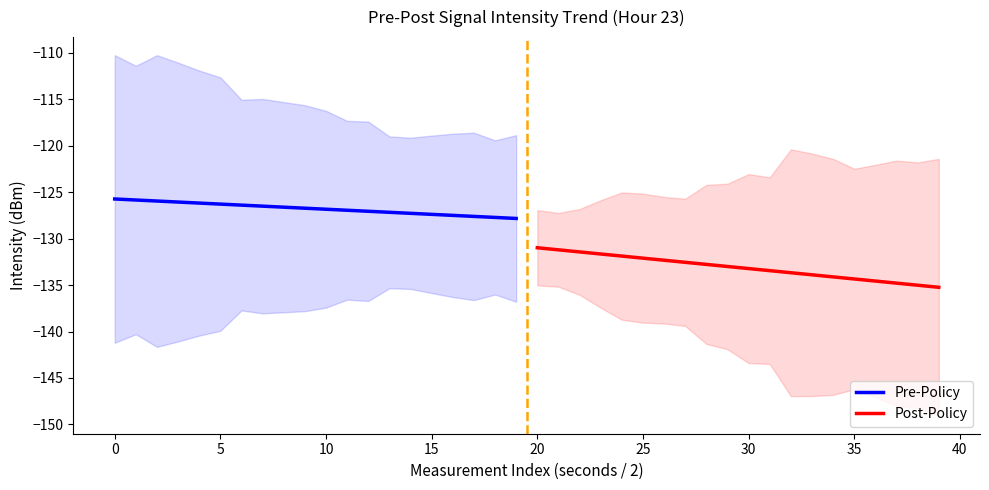

What is the highest value of the Pre-Policy series?

-125.7